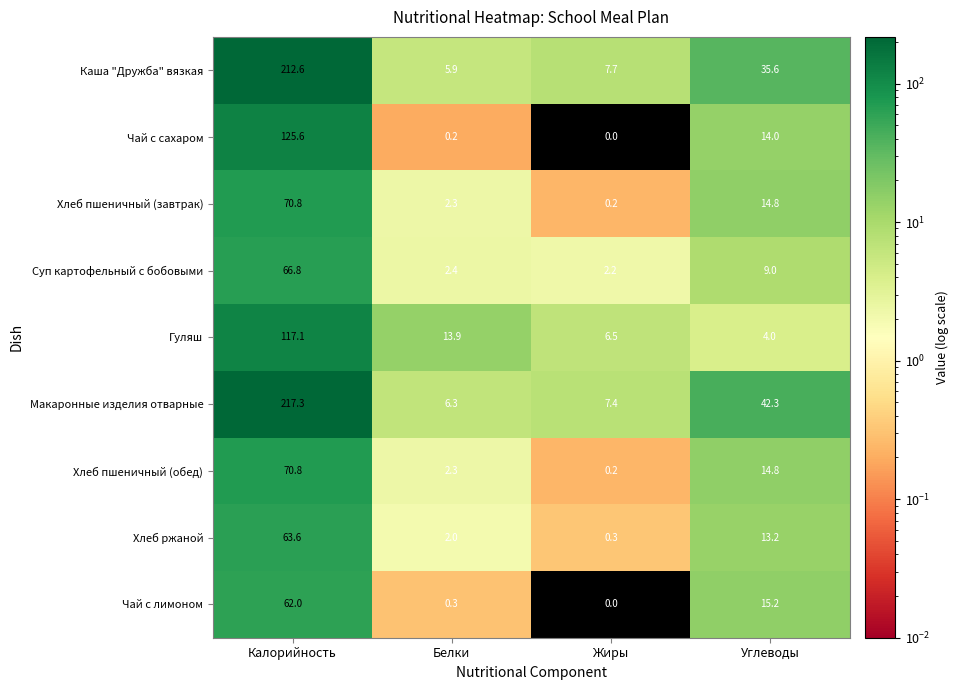

Which series has the widest spread of values?

Макаронные изделия отварные